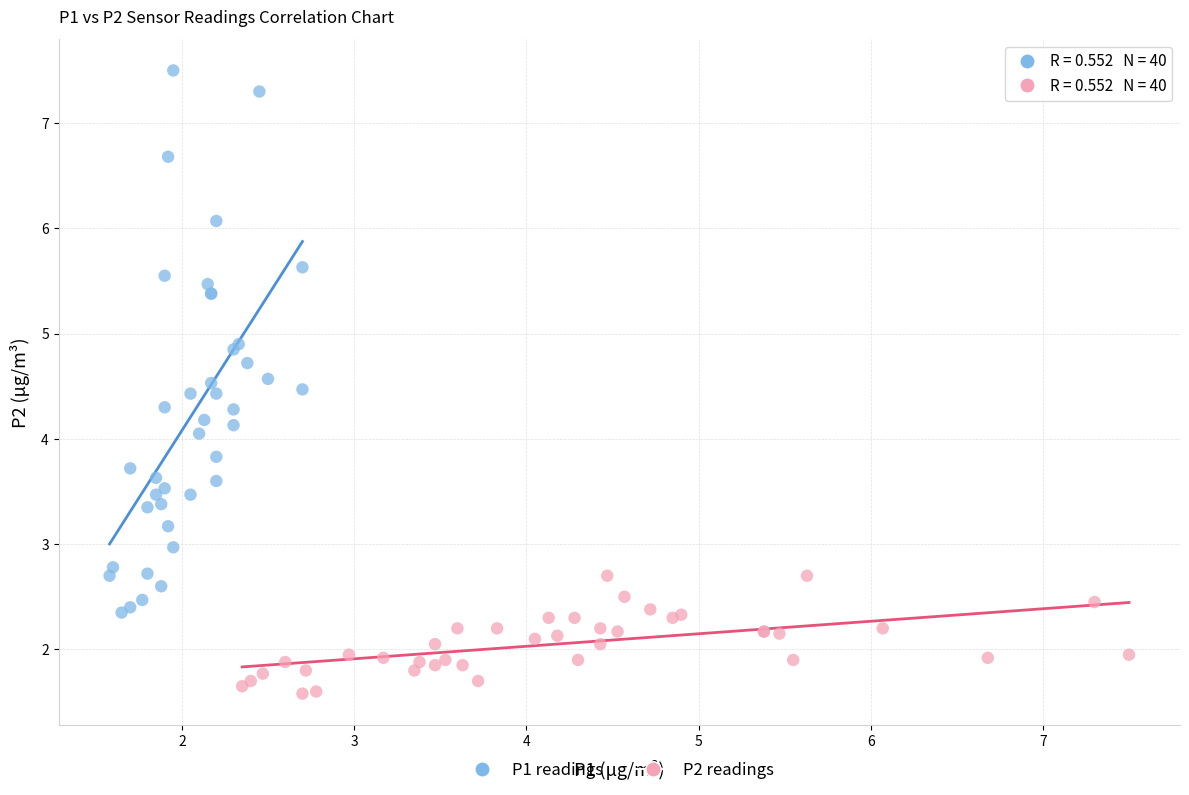

Which series reaches the minimum Y coordinate?

P2 readings